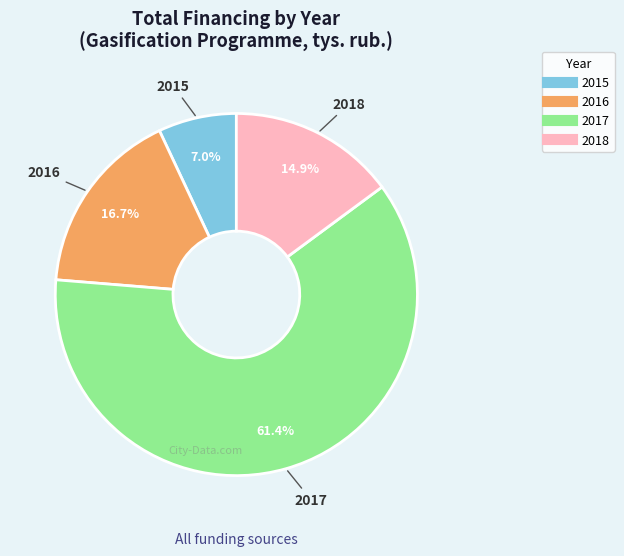

Is it true that 2017 is 61% of the pie?

True